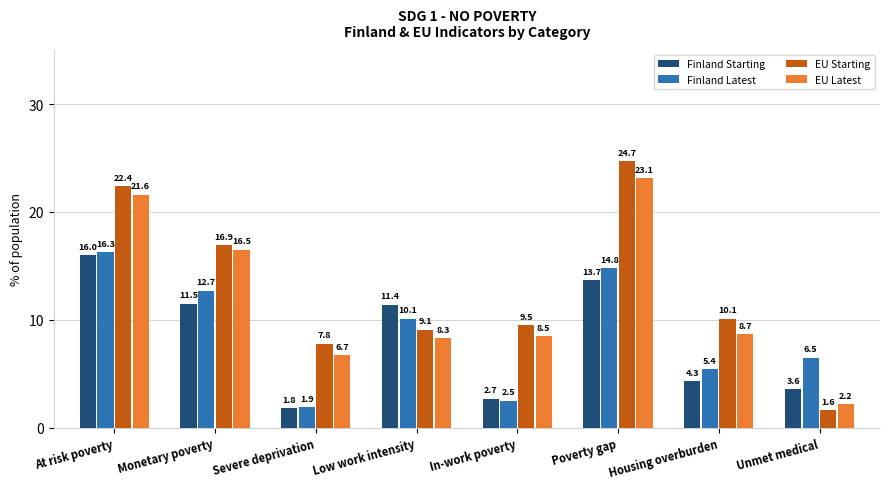

How many values in the EU Starting series exceed 10?

4